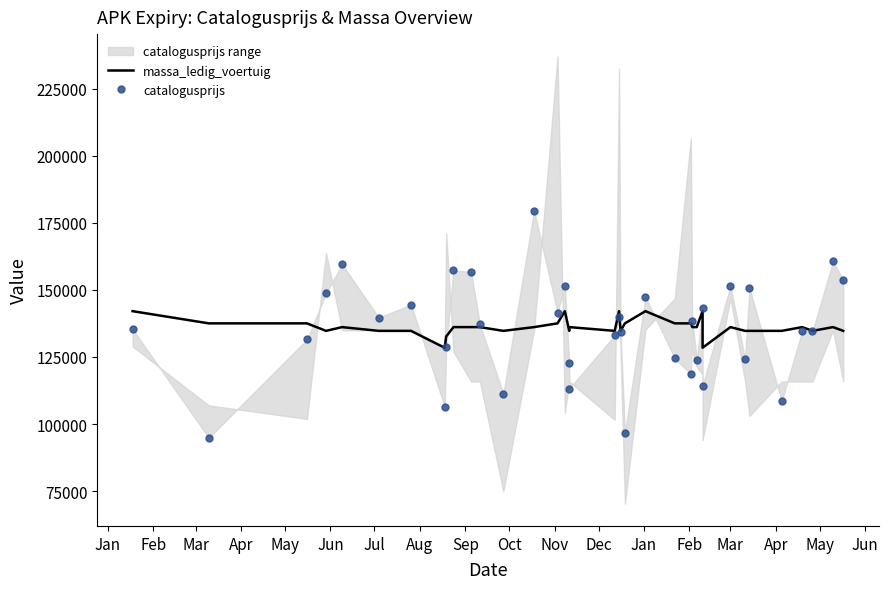

How many values in the massa_ledig_voertuig series exceed 136150?

11